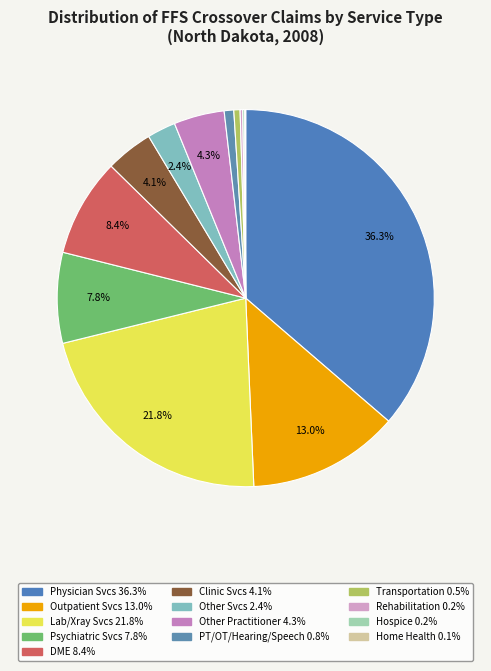

Rank the categories by value from highest to lowest.

% Claims with Physician Services, % Claims with Lab/Xray Services, % Claims with Outpatient Services, % Claims with Durable Medical Equipment, % Claims with Psychiatric Services, % Claims with Other Practitioner Services, % Claims with Clinic Services, % Claims with Other Services, % Claims with PT/OT/Hearing/Speech Services, % Claims with Transportation Services, % Claims with Rehabilitation Services, % Claims with Hospice Services, % Claims with Home Health Services